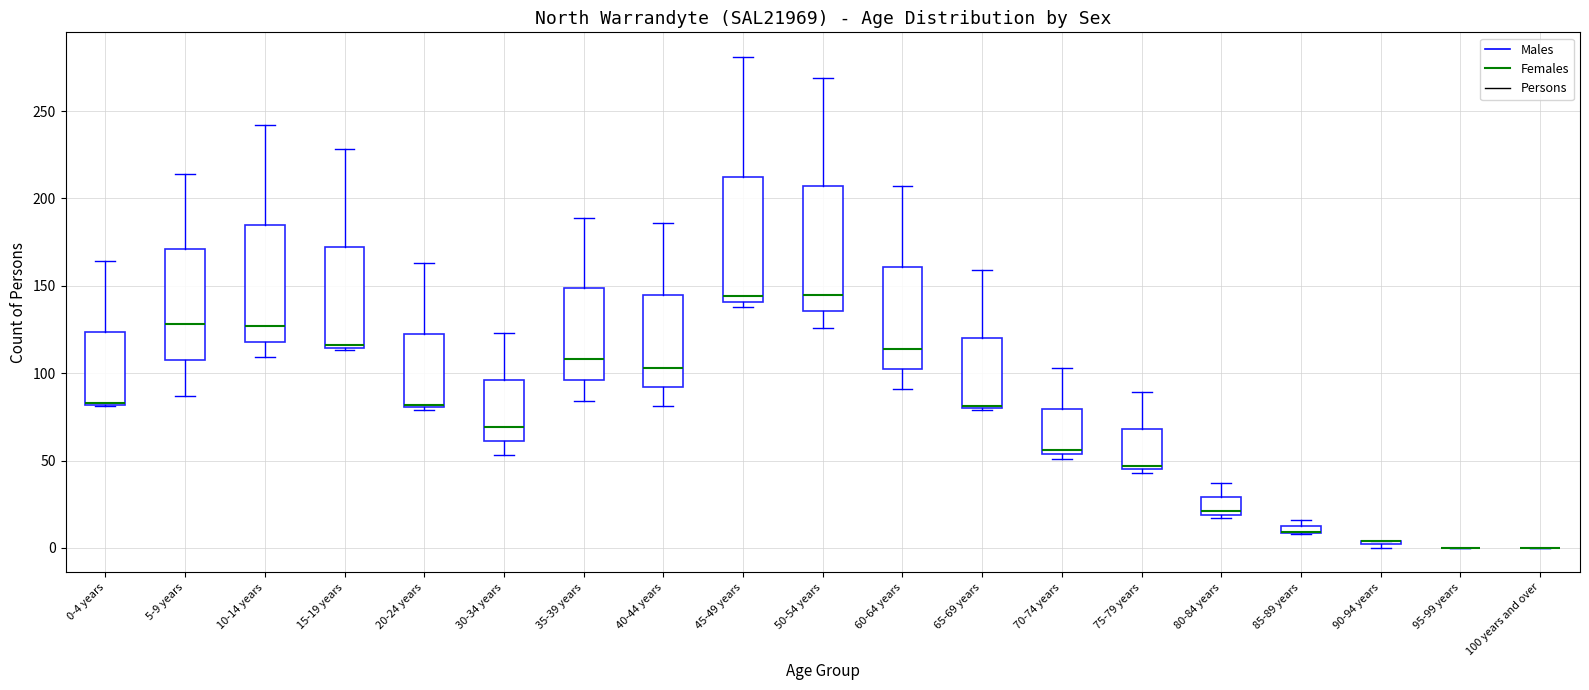

Where is the lower edge of the box for 30-34 years on the y-axis? The values are not printed on the chart, so give them approximately, as read against the axis.

60